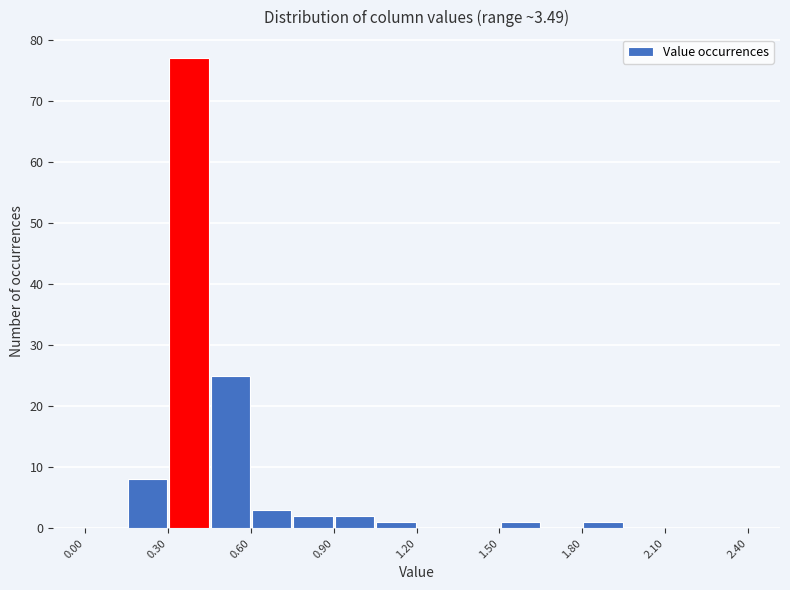

Around what value on the x-axis is the tallest bar? Give the approximate position of its centre, as read against the axis.

0.40